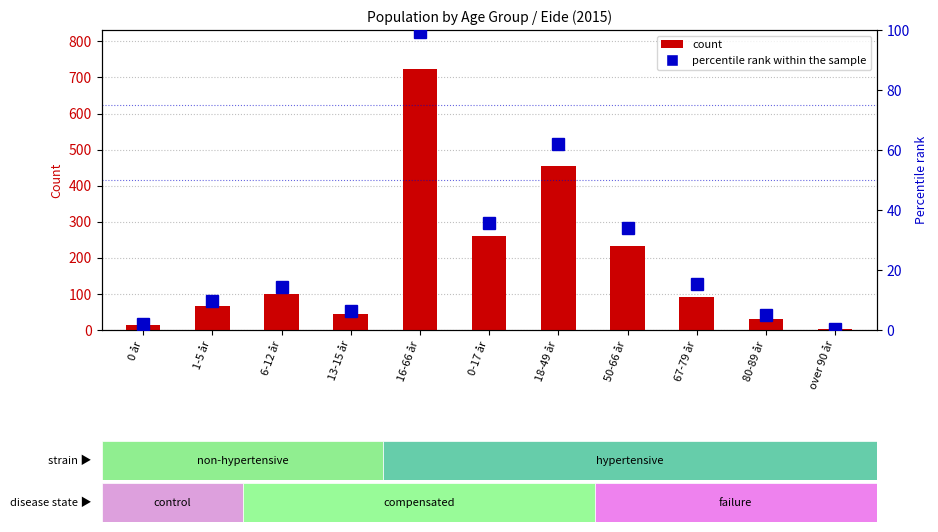

The value of percentile rank within the sample at 67-79 år is 22.6. True or false?

False